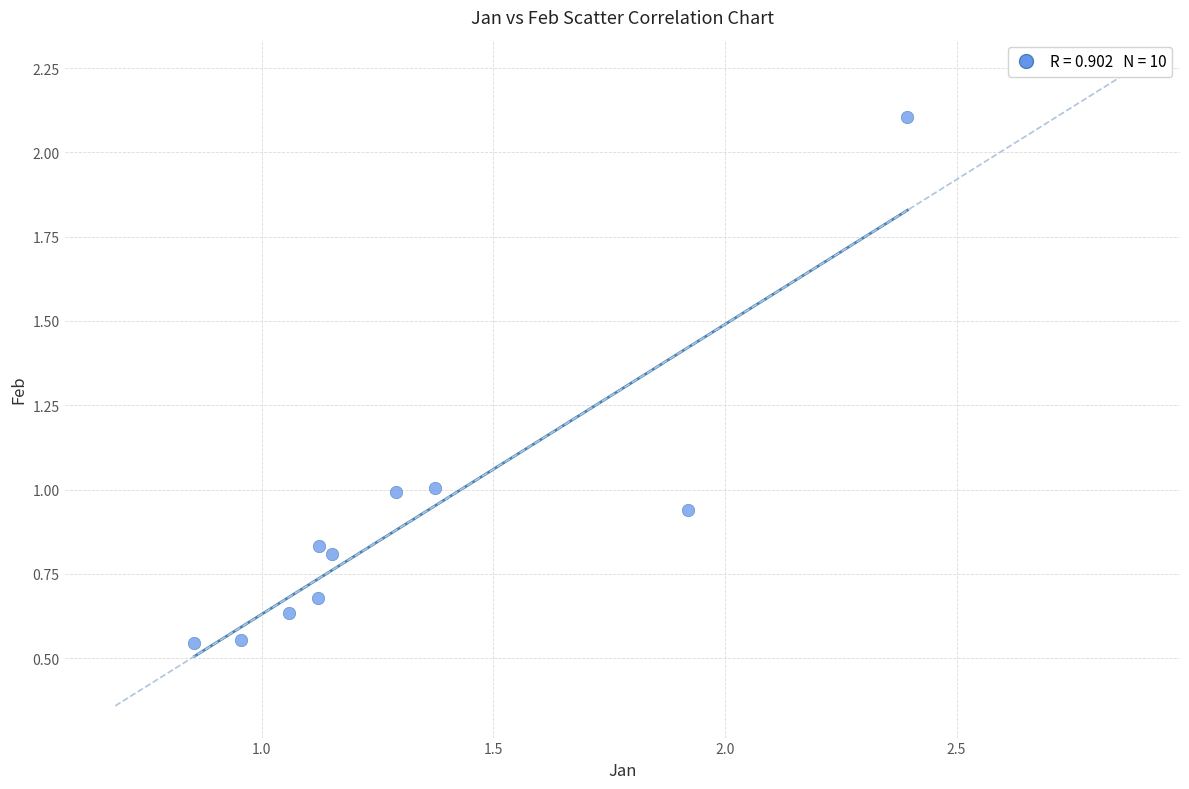

What is the range of Y values (max minus min)?

1.6